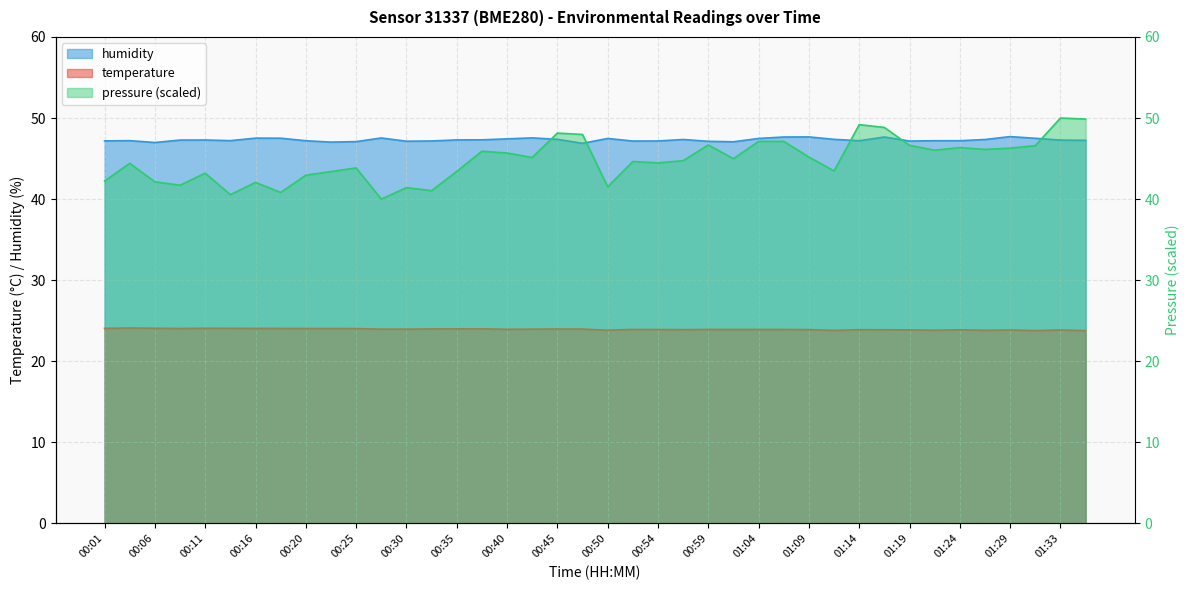

At how many categories does at least one series exceed 32?

40